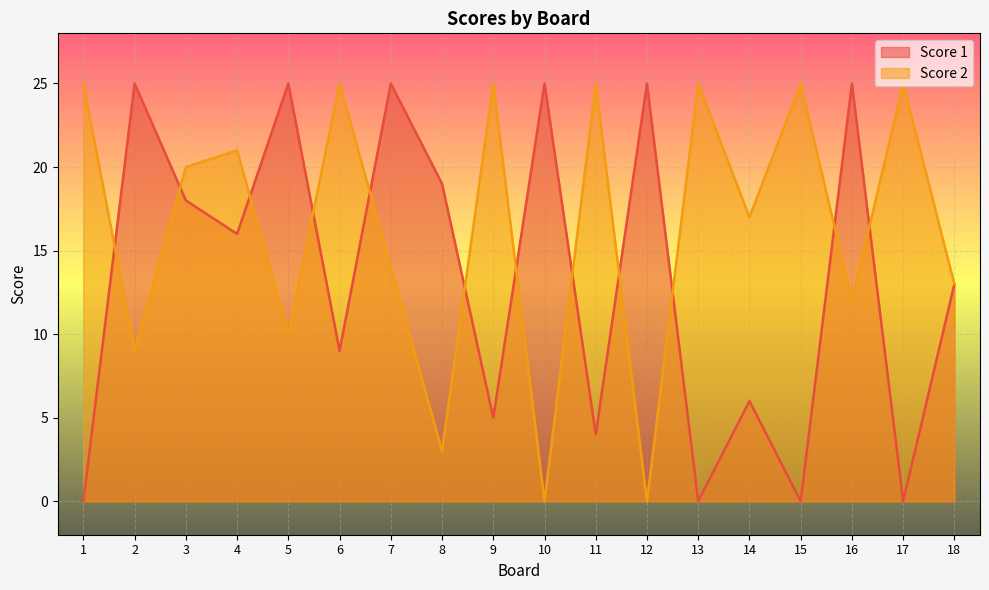

Which series changed the most between 2 and 15?

Score 1